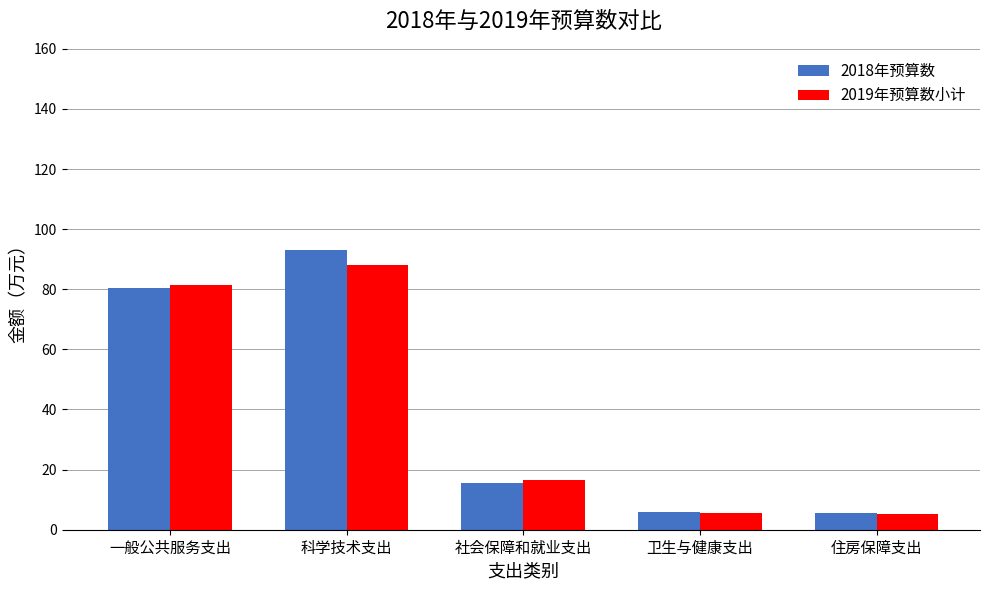

What is the difference between the maximum and minimum values in the 2019年预算数小计 series?

82.7